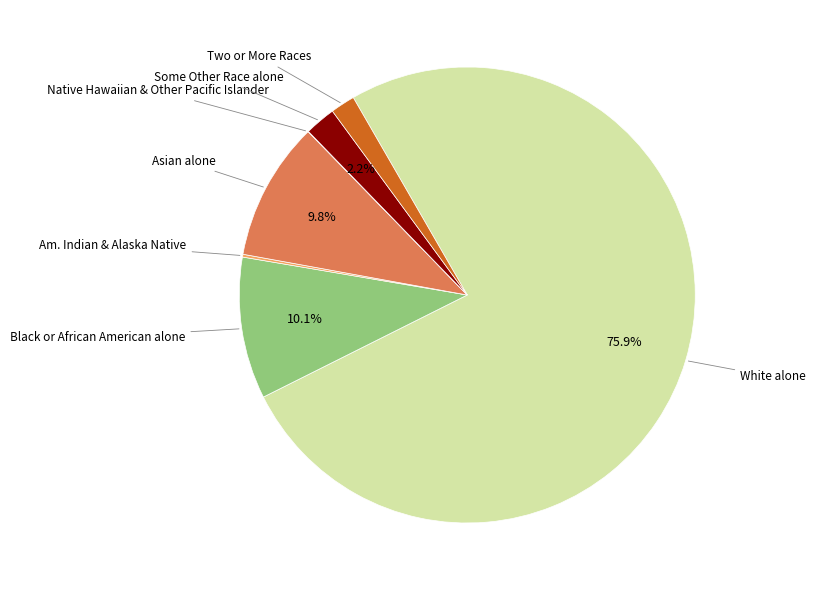

Is there a majority slice in this chart?

Yes